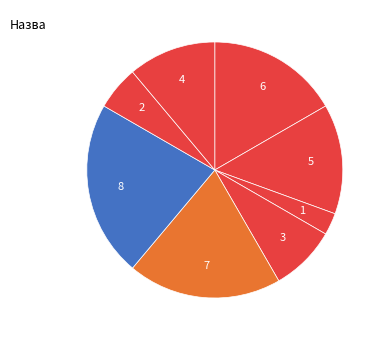

How many slices are in this pie chart?

8